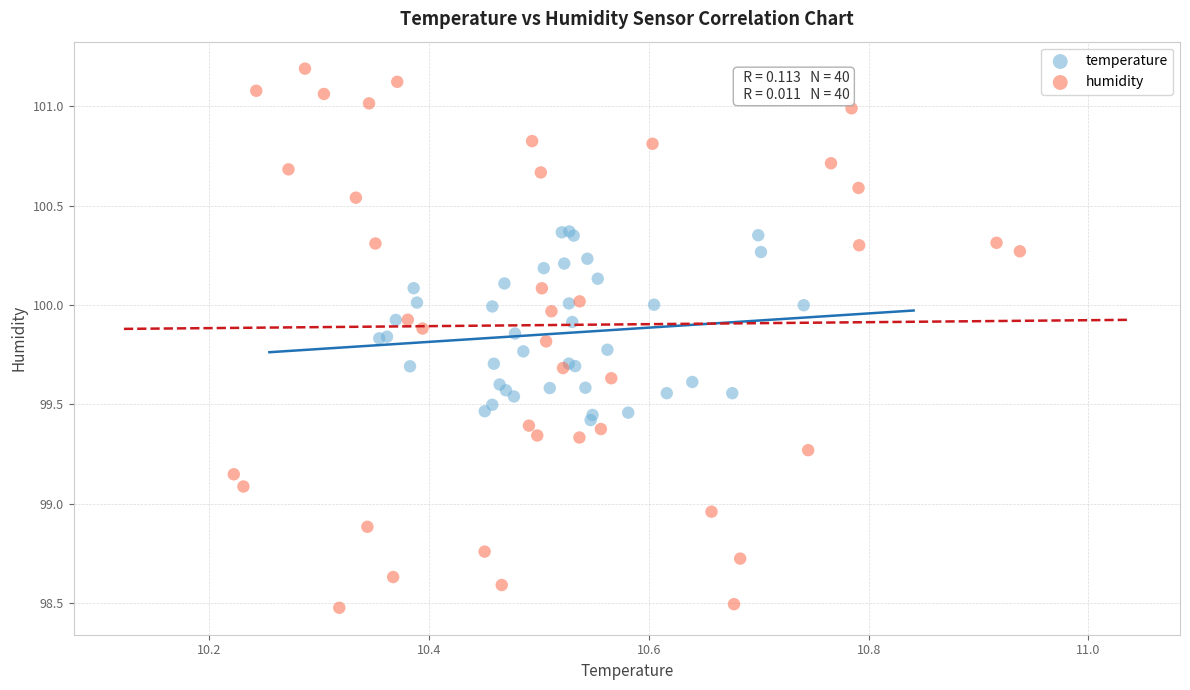

What are all the series names shown in the legend?

temperature, humidity